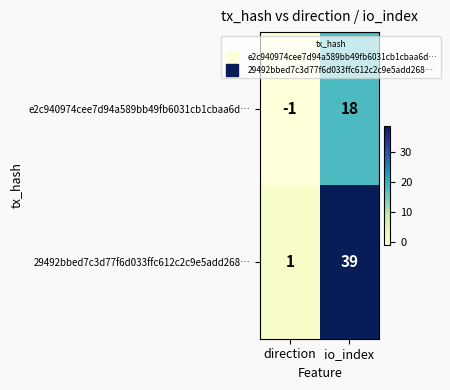

What is the difference between the highest and lowest values at direction?

2